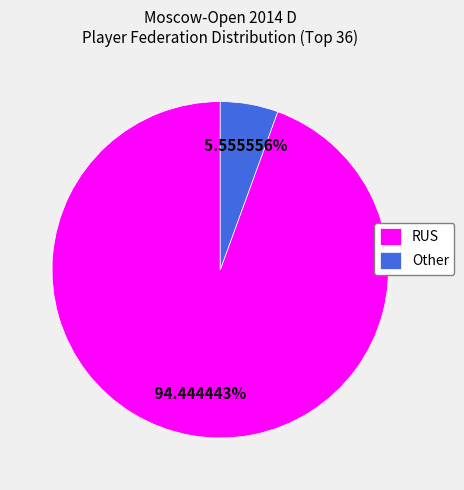

To the nearest percent, what is the difference between the largest and smallest slice percentages?

89%